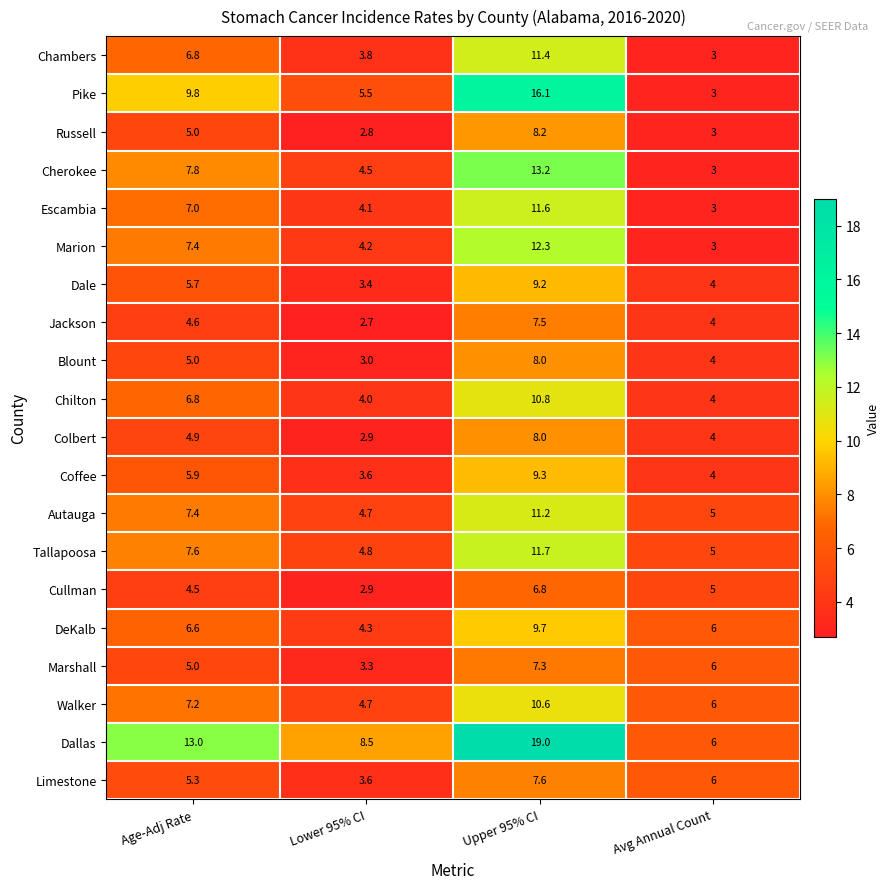

Where is Russell nearest to the value 5?

Age-Adj Rate